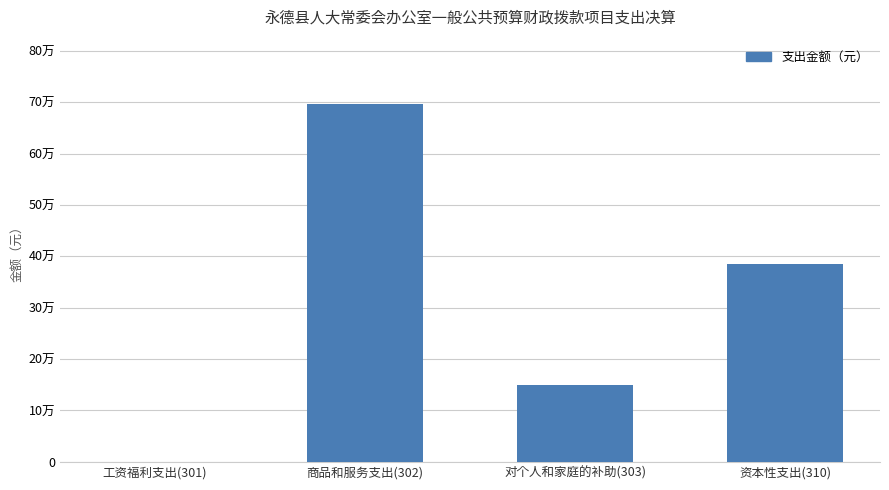

What is the label of the 3rd bar from the right?

商品和服务支出(302)